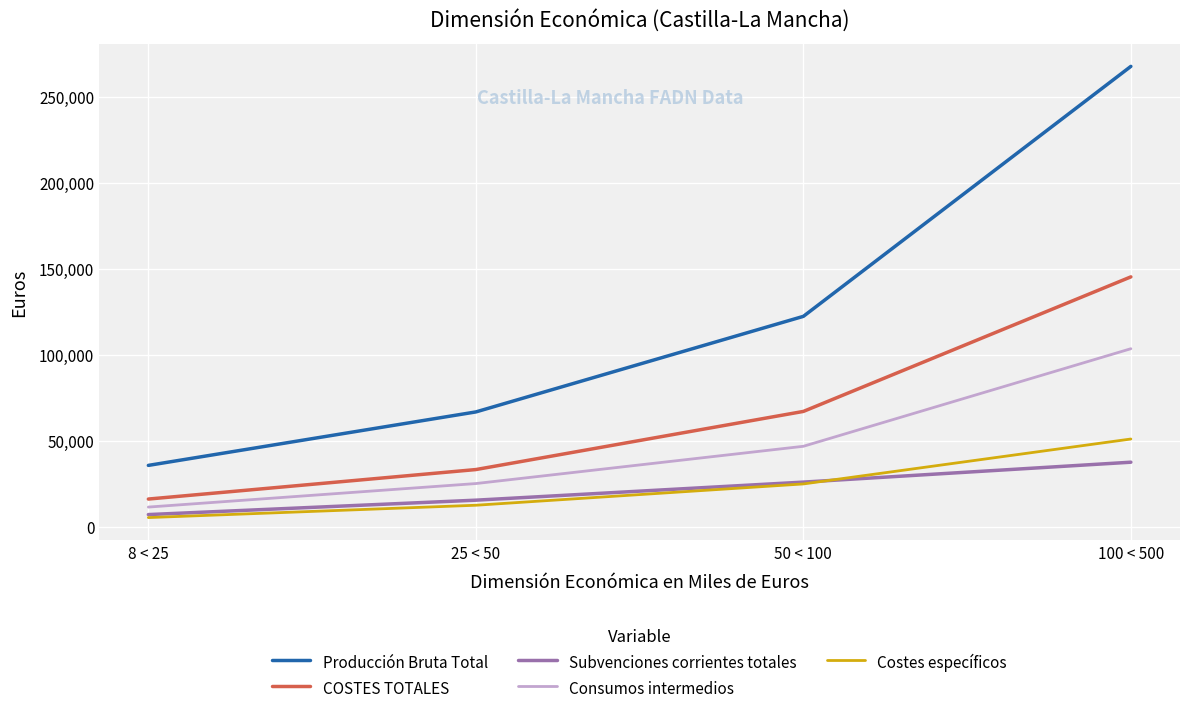

Rank the categories by Costes específicos value from lowest to highest.

8 < 25, 25 < 50, 50 < 100, 100 < 500